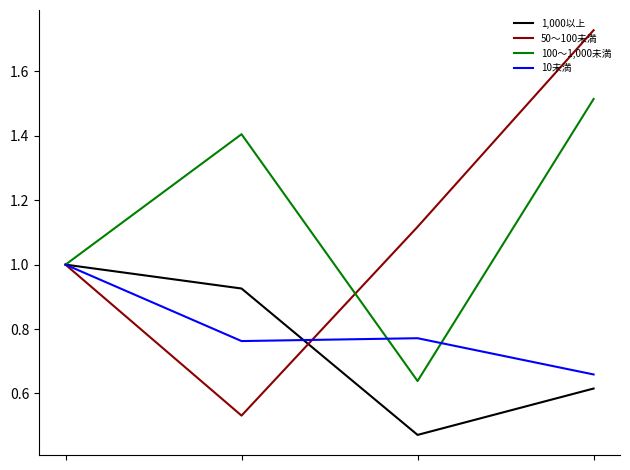

What are all the series names shown in the legend?

1,000以上, 50～100未満, 100～1,000未満, 10未満